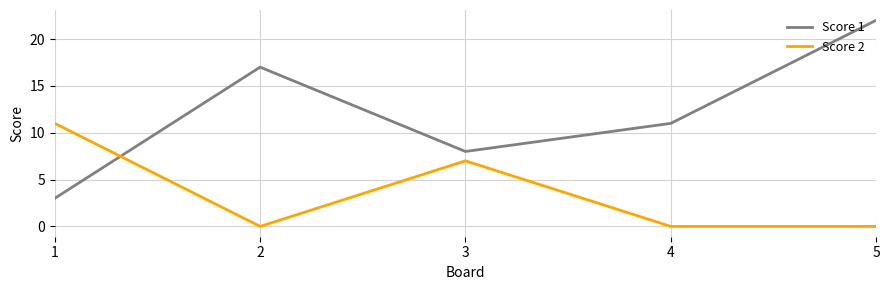

True or false: Score 2 and Score 1 cross at least once.

True